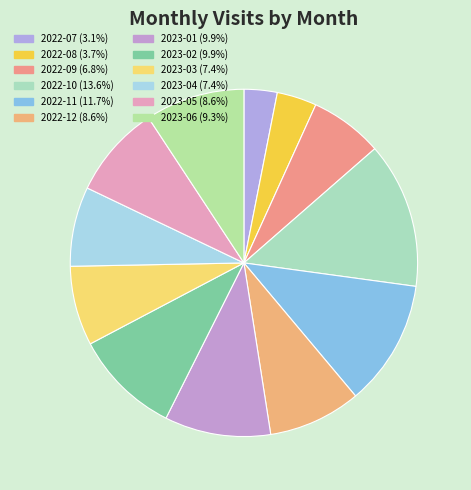

How many slices are in this pie chart?

12